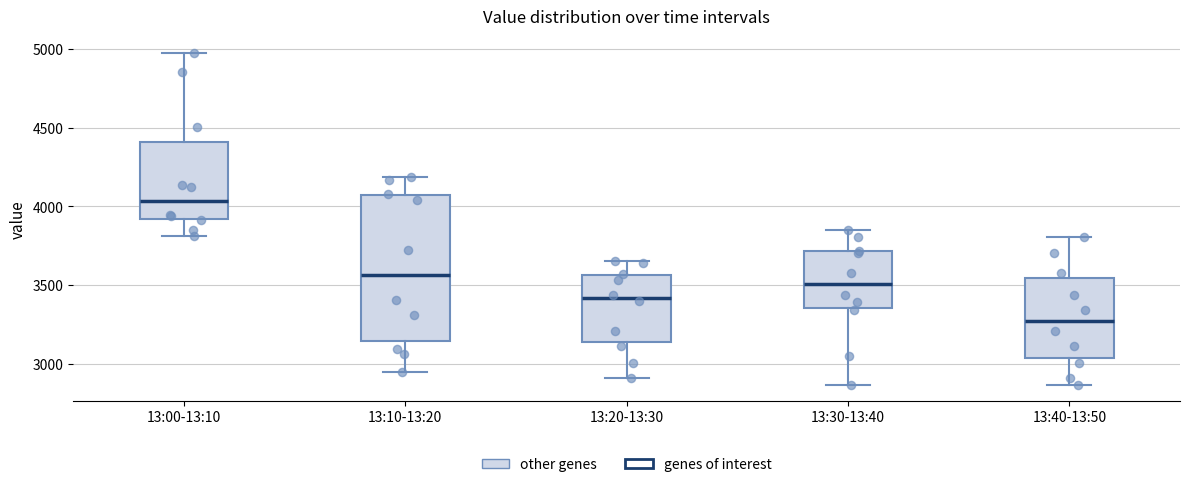

Reading left to right, read every box against the y-axis: the position of its median line, the range the box covers, and the ends of its whiskers. The values are not printed on the chart, so give them approximately, as read against the axis.

13:00-13:10: median 4050, box 3900 to 4400, whiskers 3800 to 5000
13:10-13:20: median 3550, box 3150 to 4050, whiskers 2950 to 4200
13:20-13:30: median 3400, box 3150 to 3550, whiskers 2900 to 3650
13:30-13:40: median 3500, box 3350 to 3700, whiskers 2850 to 3850
13:40-13:50: median 3250, box 3050 to 3550, whiskers 2850 to 3800